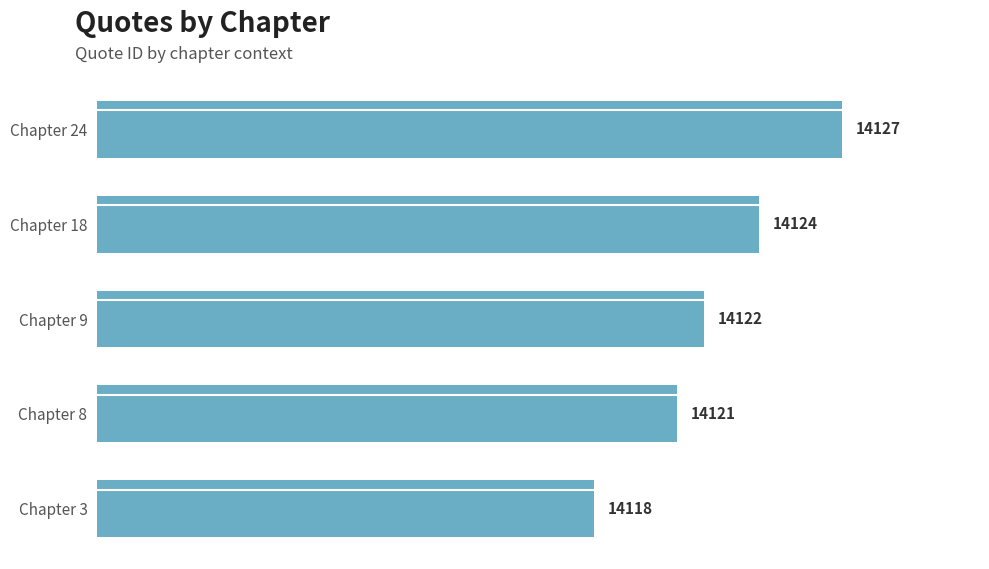

Does the chart contain stacked bars?

No